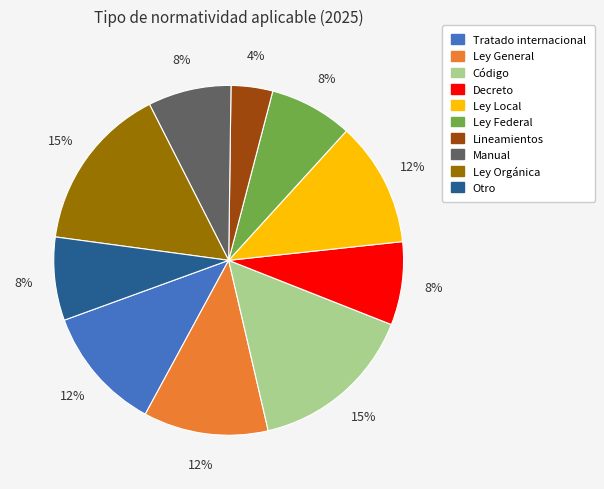

How many segments does this pie chart have?

10